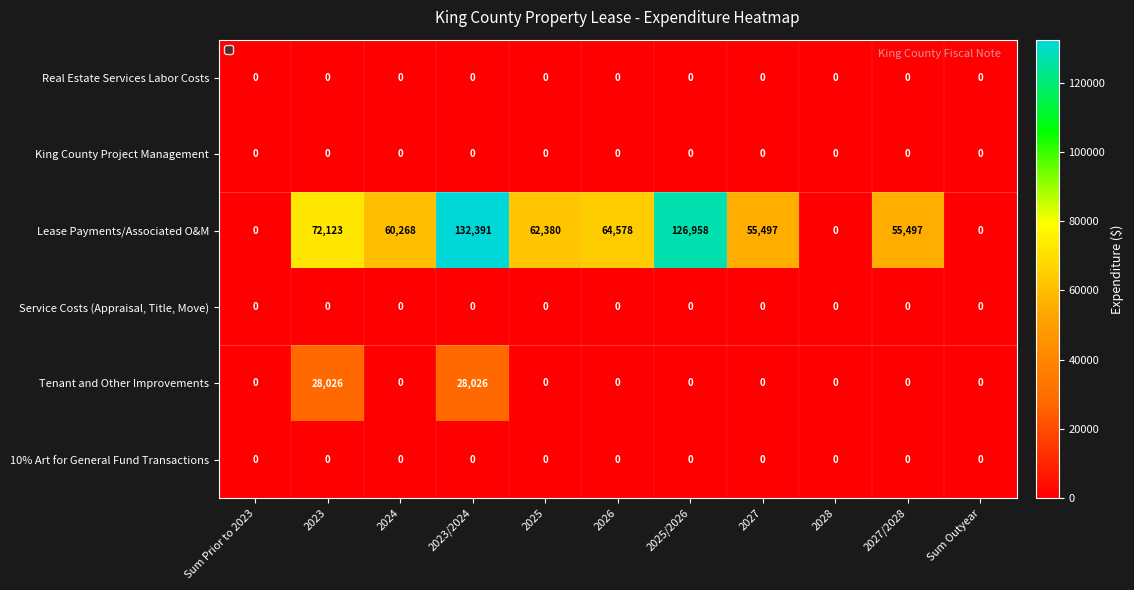

What is the difference between the second highest and minimum values in the Tenant and Other Improvements series?

28026